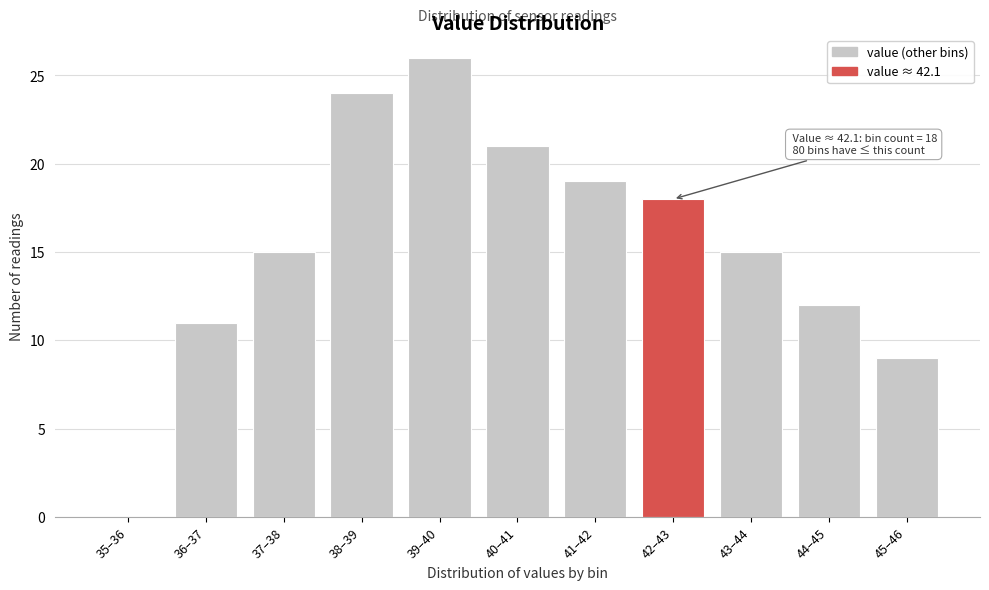

Reading left to right, extract all data points from this chart.

35–36=0	36–37=11	37–38=15	38–39=24	39–40=26	40–41=21	41–42=19	42–43=18	43–44=15	44–45=12	45–46=9